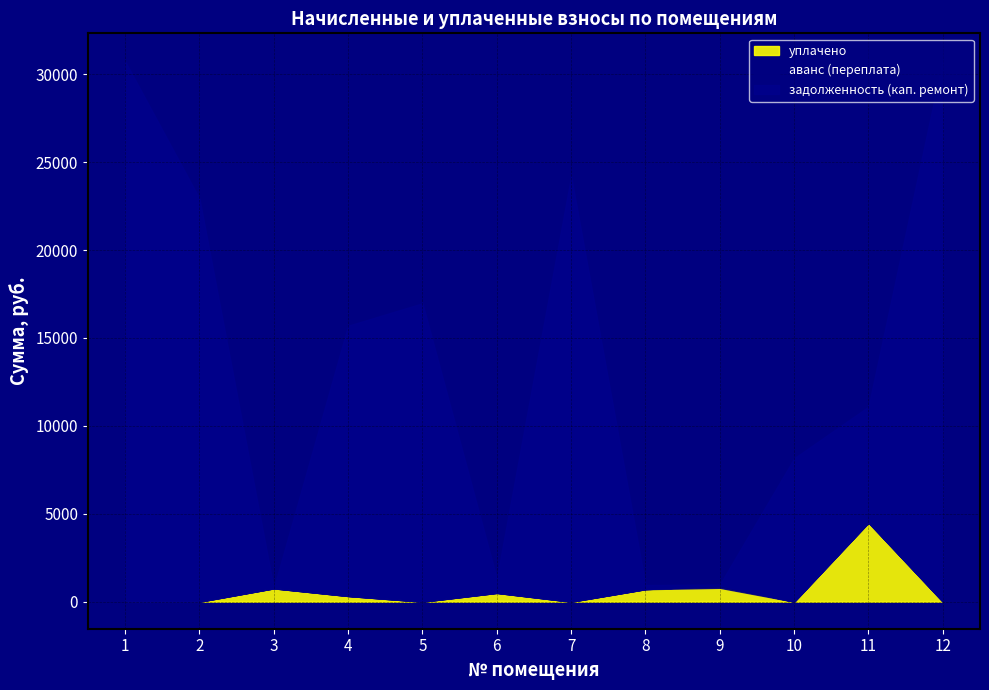

What is the total value across all series at 2?

22927.9